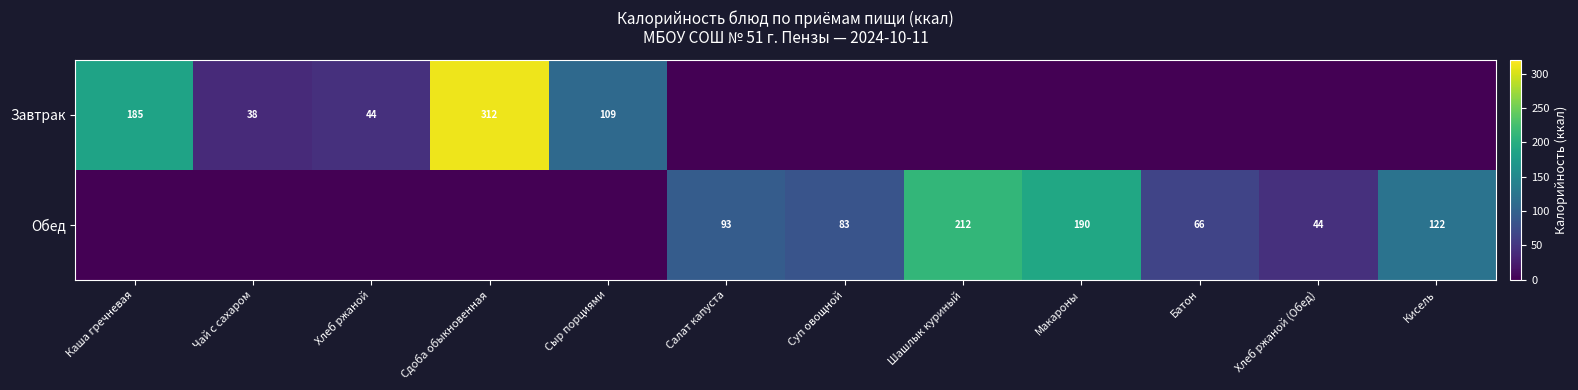

What is the greatest value displayed?

312